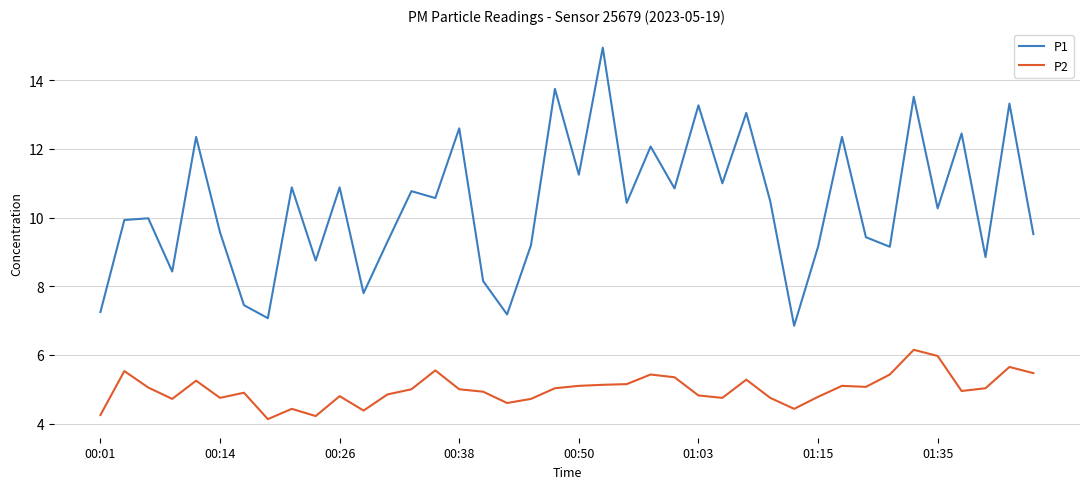

True or false: P2 has more than 2 interior local peaks.

True